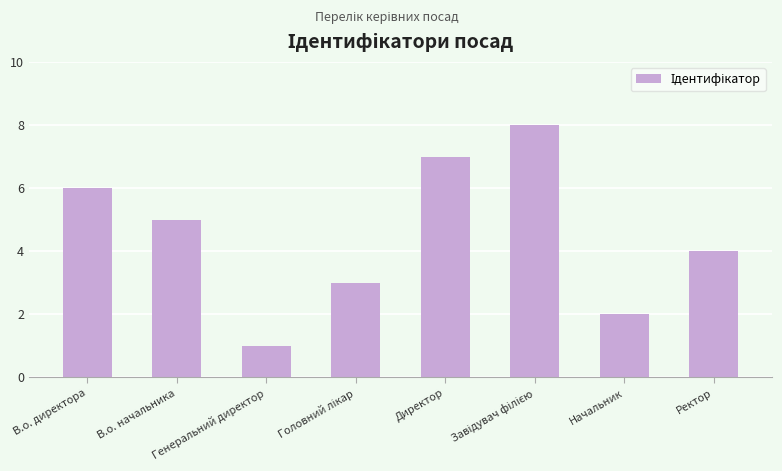

What is the sum of all values?

36